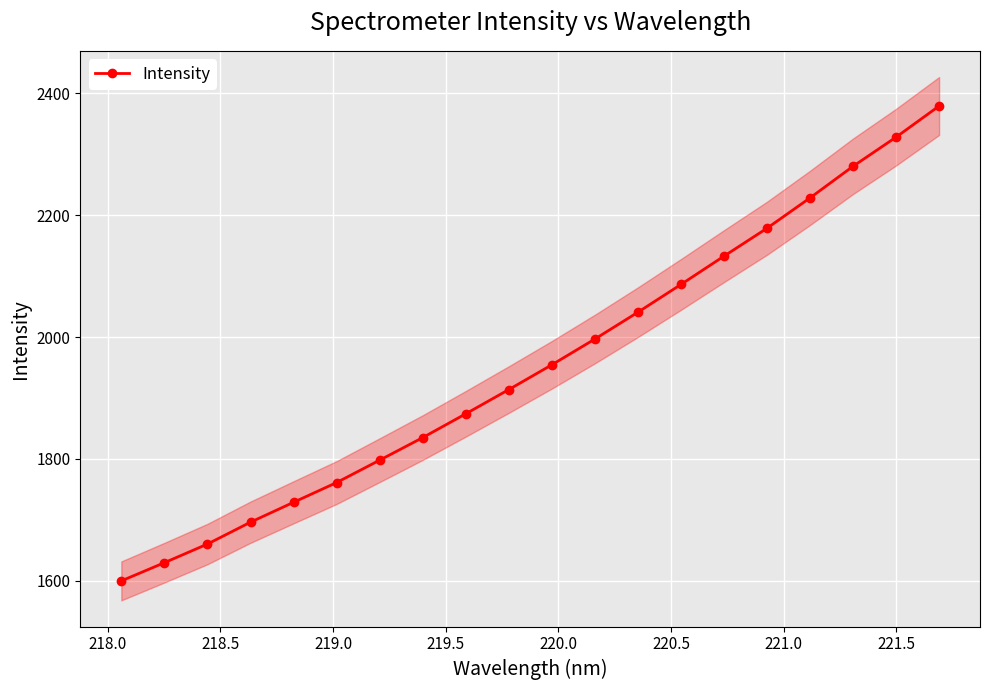

True or false: there are more than 0 points higher than both neighbors.

False